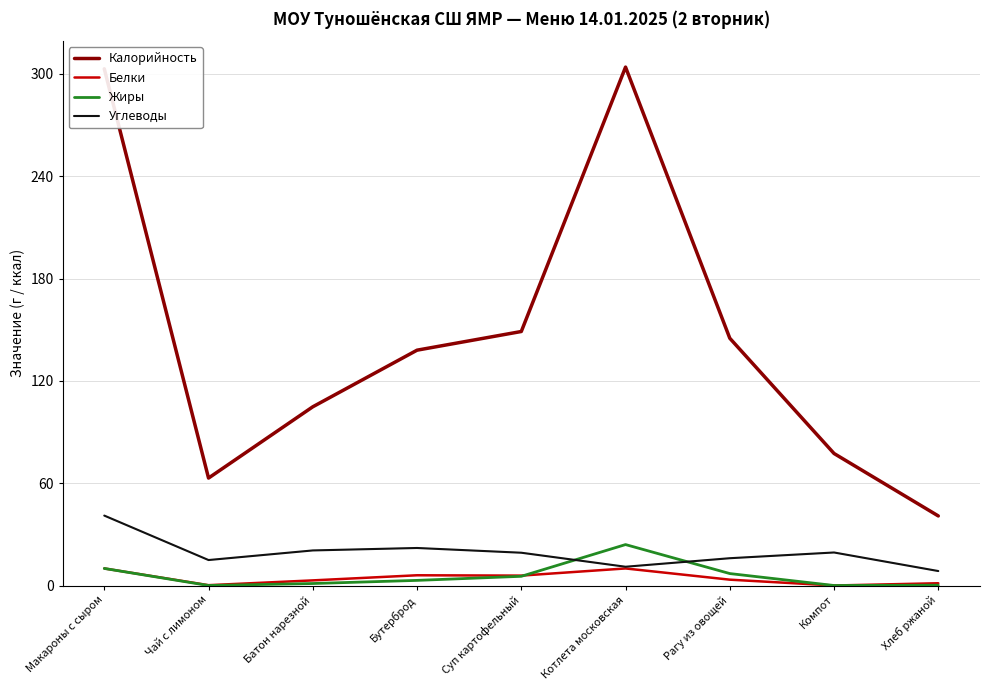

What is the difference between the maximum and minimum values in the Калорийность series?

263.2